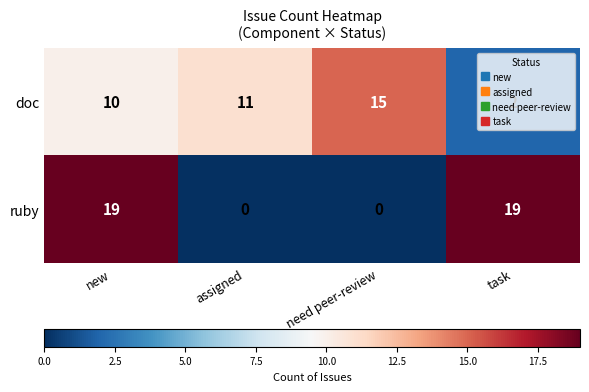

What is the approximate value of ruby at task?

19